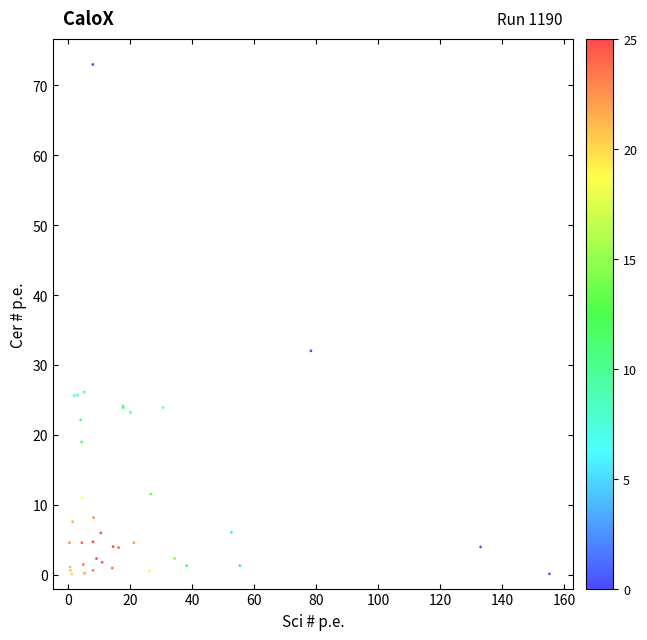

What Y value in the scatter plot is closest to 36?

32.0